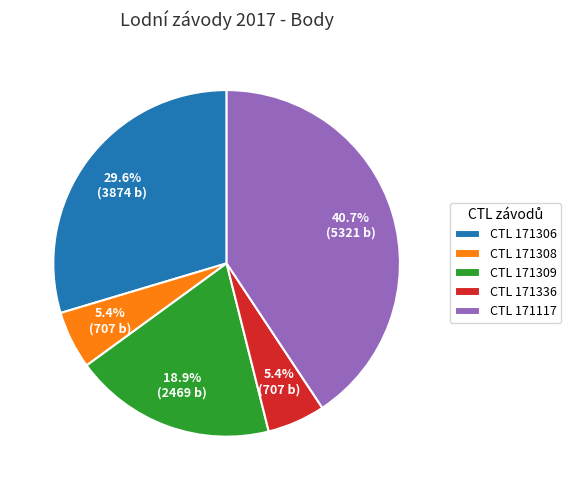

Count the number of slices in the pie.

5